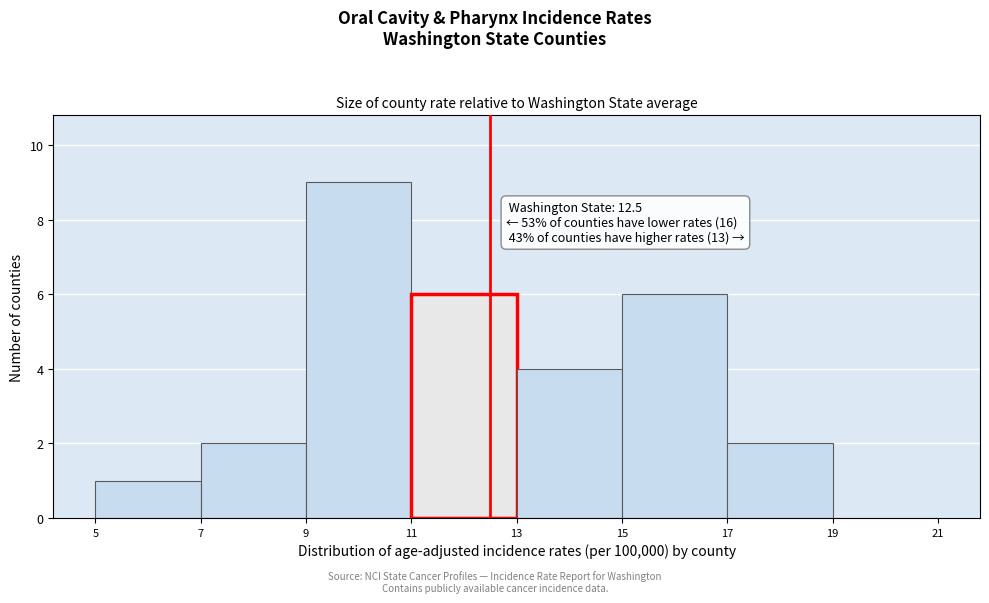

Which range on the x-axis has the tallest bar?

9 to 11